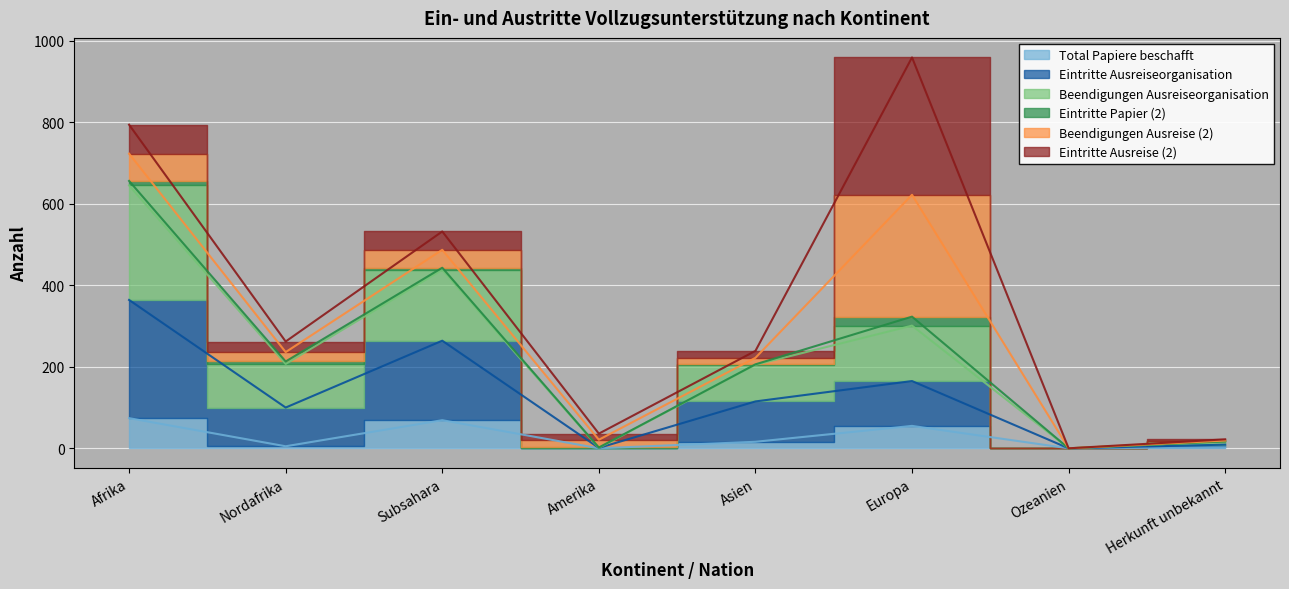

Which series has the largest total across all categories?

Beendigungen Ausreiseorganisation